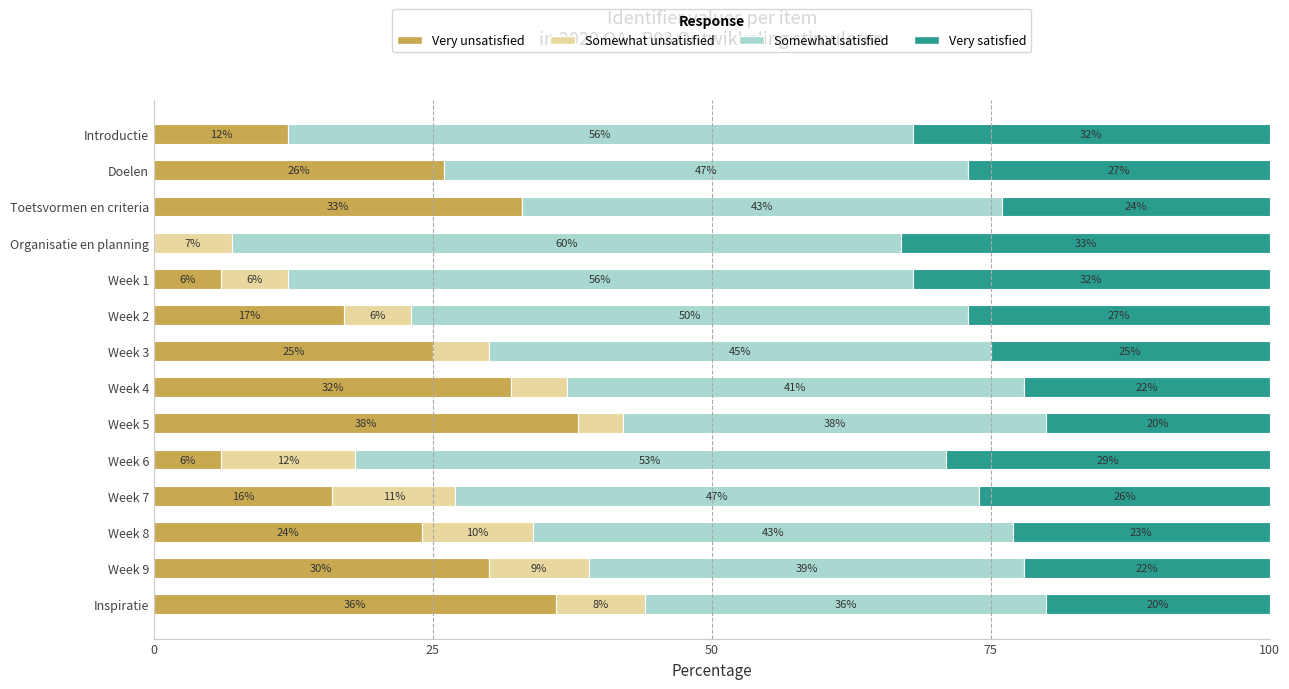

Which category has the highest value in the Very unsatisfied series?

Week 5